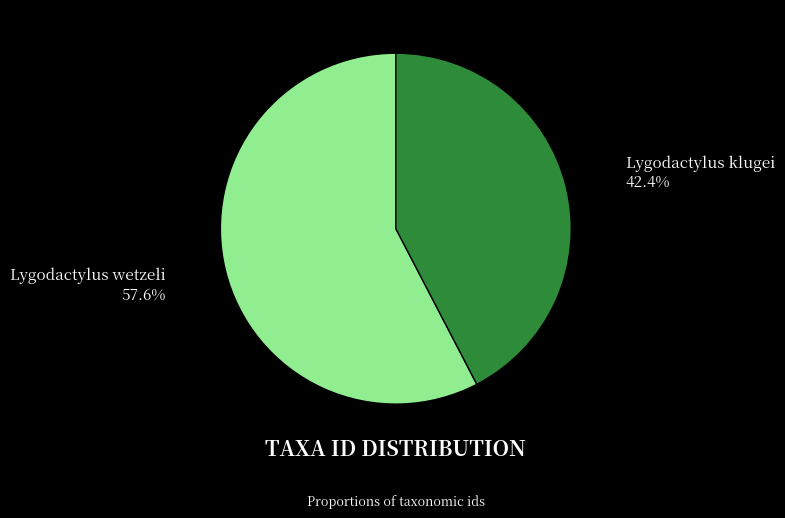

How many segments does this pie chart have?

2